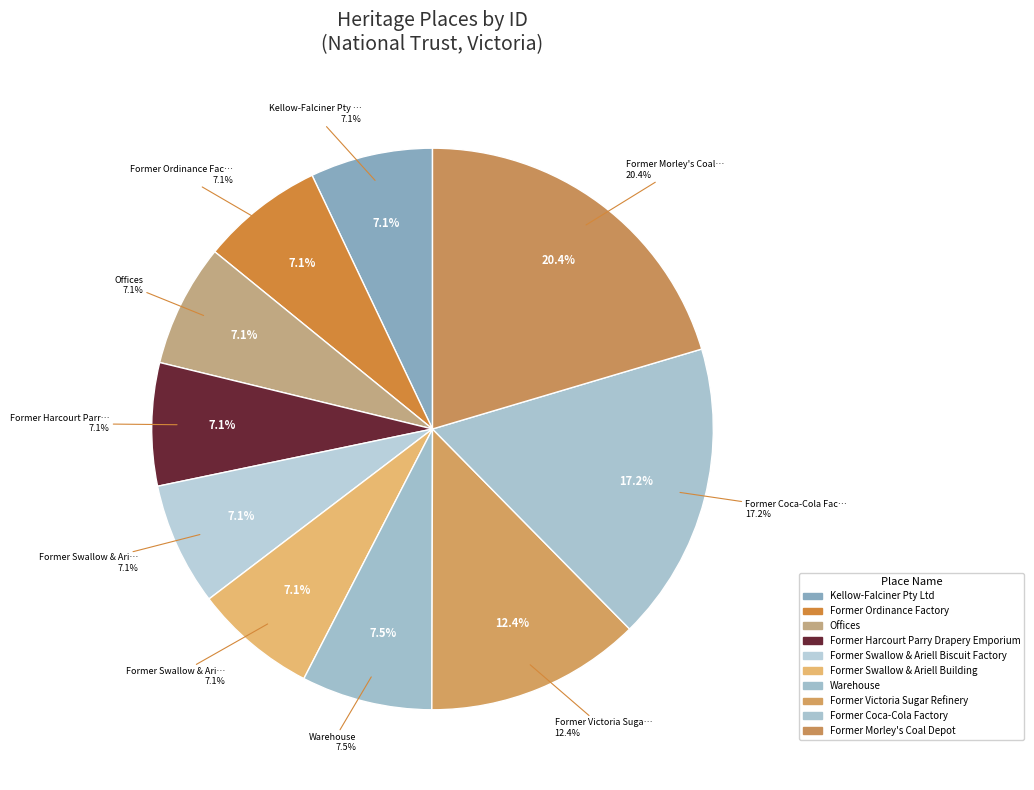

What percentage is NOT represented by Former Ordinance Factory?

92.9%